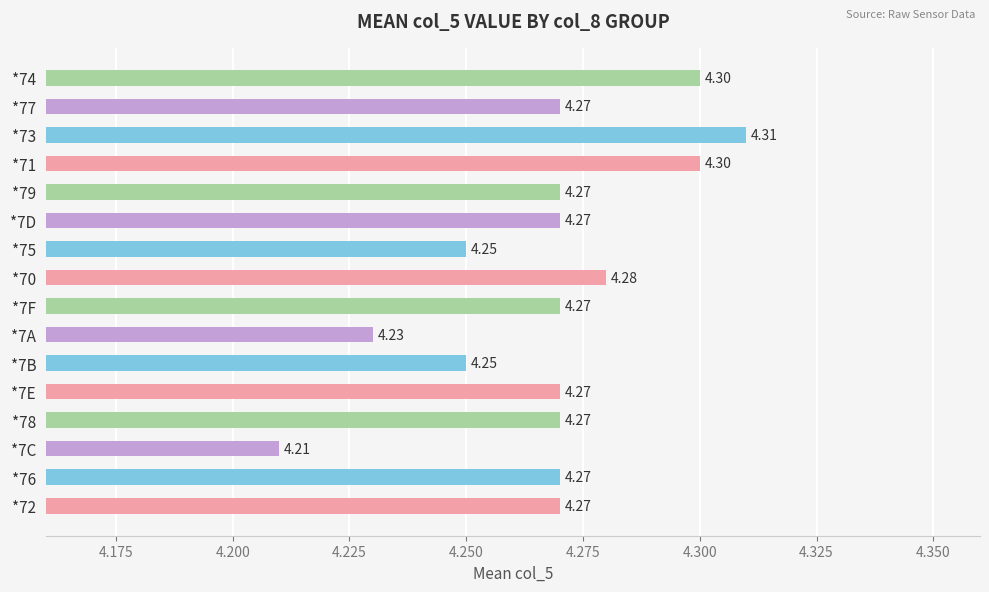

Between *7C and *7B, which is larger?

*7B